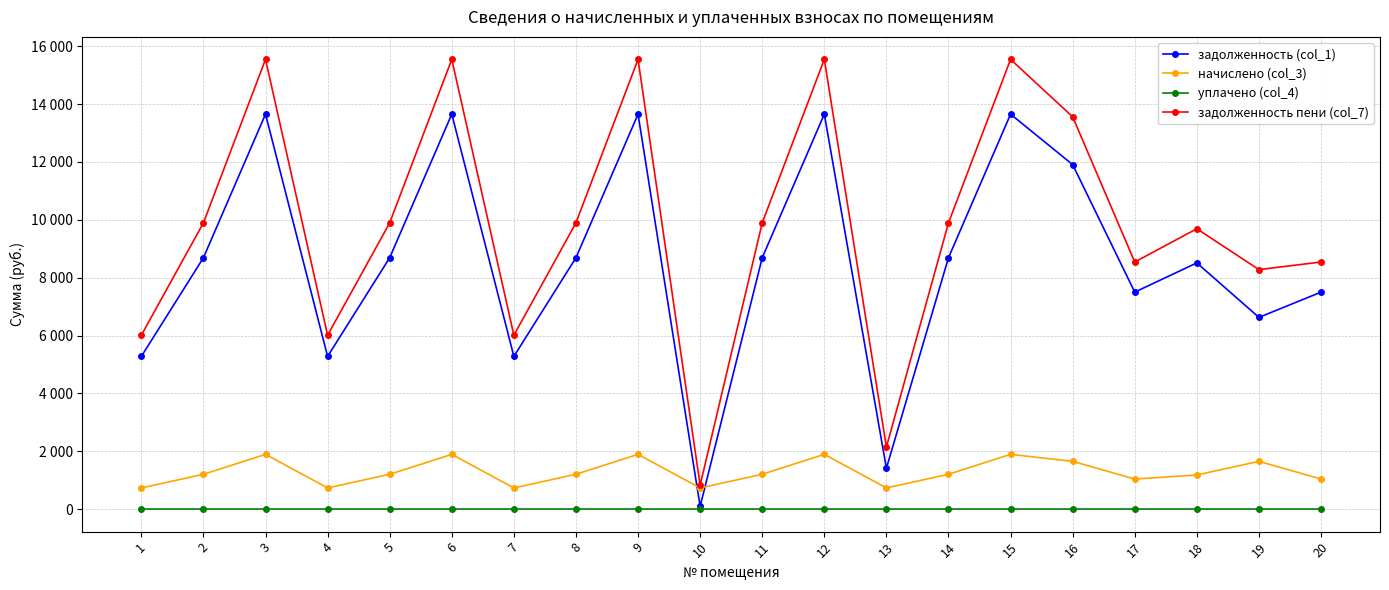

What value does the начислено (col_3) series have at 15?

1893.6